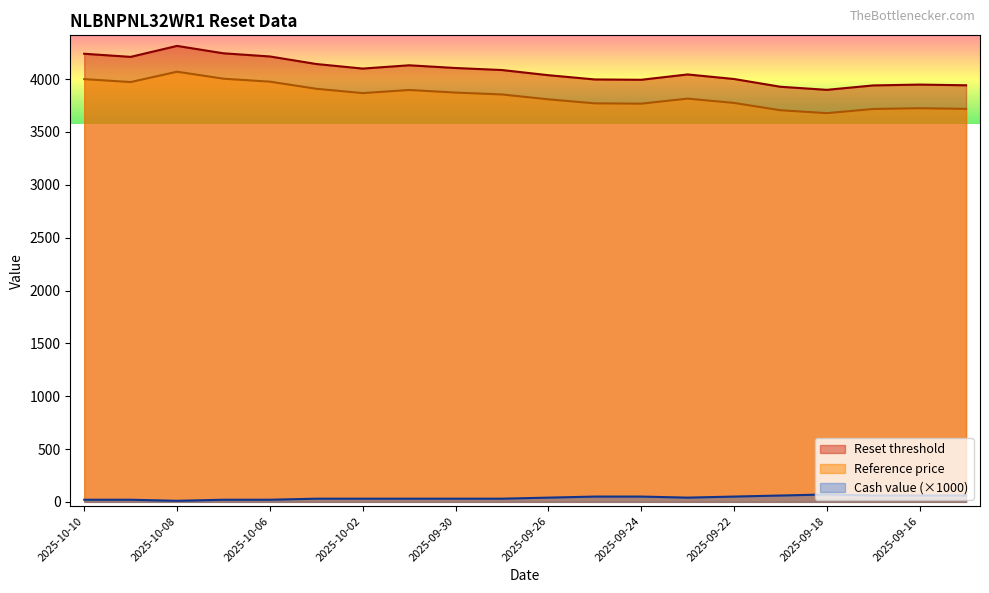

Does the chart display data point markers on the line(s)?

No